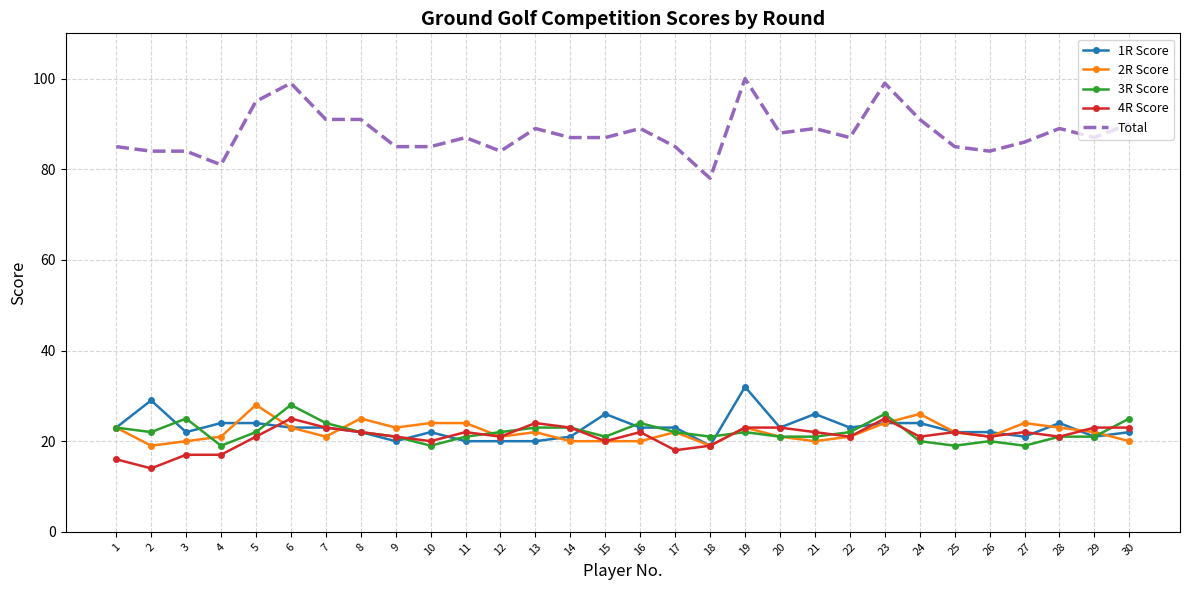

Is it true that 1R Score equals 15 at 3?

False